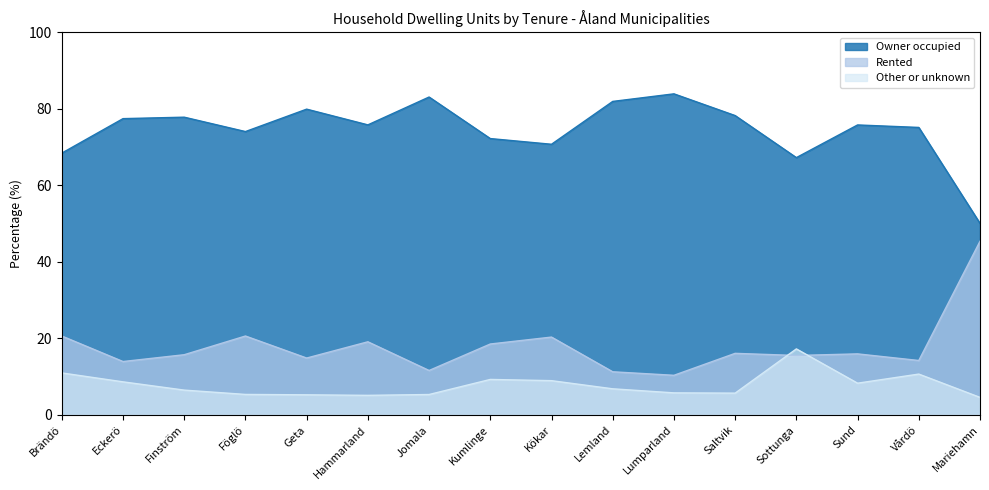

Reading left to right, extract all data points from this chart.

Owner occupied: Brändö=68.4	Eckerö=77.4	Finström=77.8	Föglö=74.0	Geta=79.9	Hammarland=75.8	Jomala=83.1	Kumlinge=72.2	Kökar=70.7	Lemland=81.9	Lumparland=83.9	Saltvik=78.2	Sottunga=67.2	Sund=75.8	Vårdö=75.1	Mariehamn=50.0
Rented: Brändö=20.6	Eckerö=13.9	Finström=15.7	Föglö=20.6	Geta=14.8	Hammarland=19.1	Jomala=11.6	Kumlinge=18.5	Kökar=20.3	Lemland=11.3	Lumparland=10.3	Saltvik=16.1	Sottunga=15.5	Sund=15.9	Vårdö=14.2	Mariehamn=45.4
Other or unknown: Brändö=11.0	Eckerö=8.6	Finström=6.5	Föglö=5.3	Geta=5.2	Hammarland=5.1	Jomala=5.3	Kumlinge=9.3	Kökar=8.9	Lemland=6.8	Lumparland=5.8	Saltvik=5.7	Sottunga=17.2	Sund=8.3	Vårdö=10.7	Mariehamn=4.6